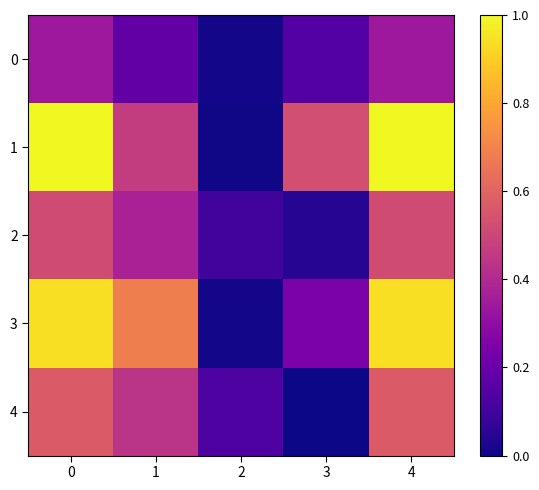

Which series has the widest spread of values?

1